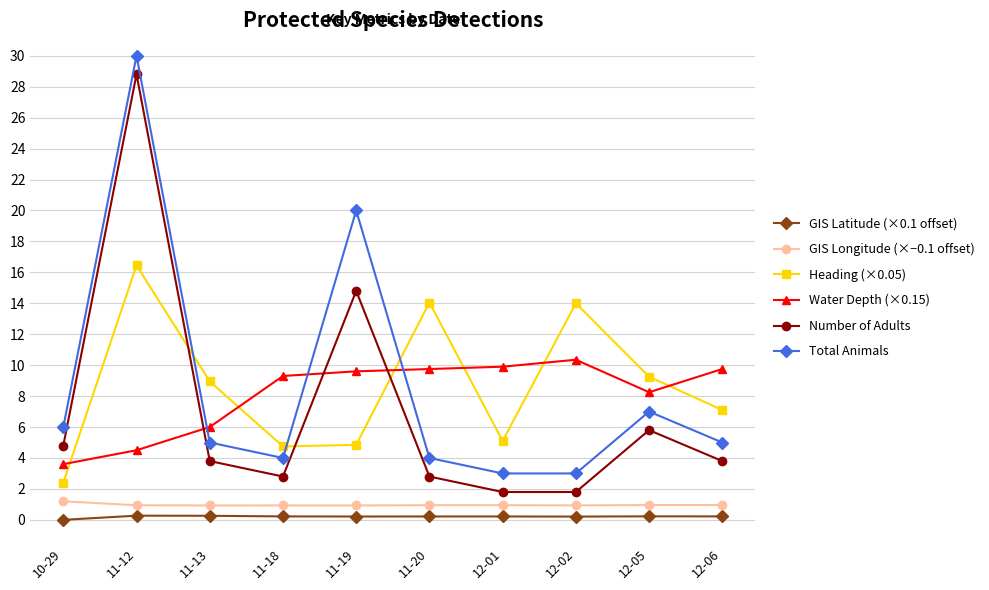

Where does the Heading (×0.05) series first go above 8?

11-12